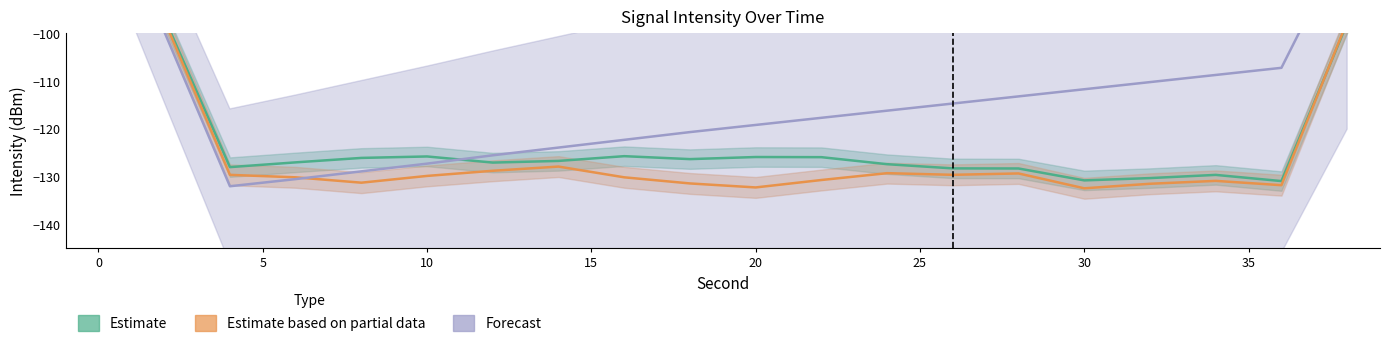

What is the difference between the maximum and minimum values in the Estimate series?

65.7